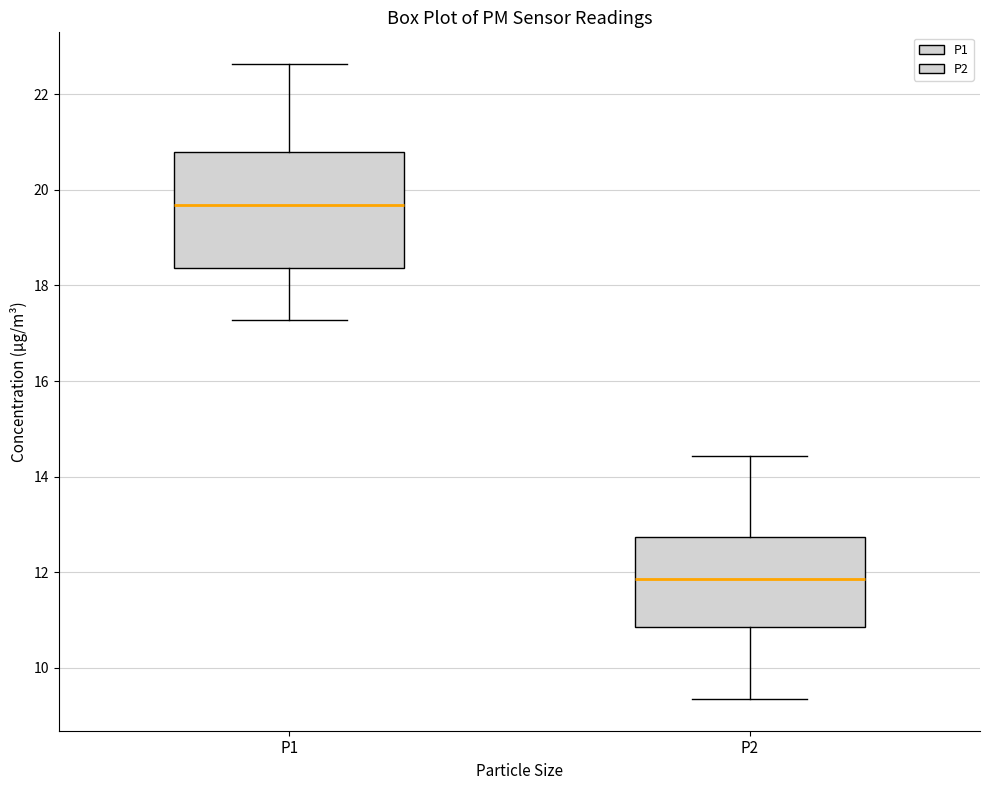

Reading left to right, transcribe this box plot: for each box, give where its median line is, the range the box spans, and where its two whiskers end, as read against the y-axis. The values are not printed on the chart, so give them approximately, as read against the axis.

P1: median 19.6, box 18.4 to 20.8, whiskers 17.2 to 22.6
P2: median 11.8, box 10.8 to 12.8, whiskers 9.4 to 14.4